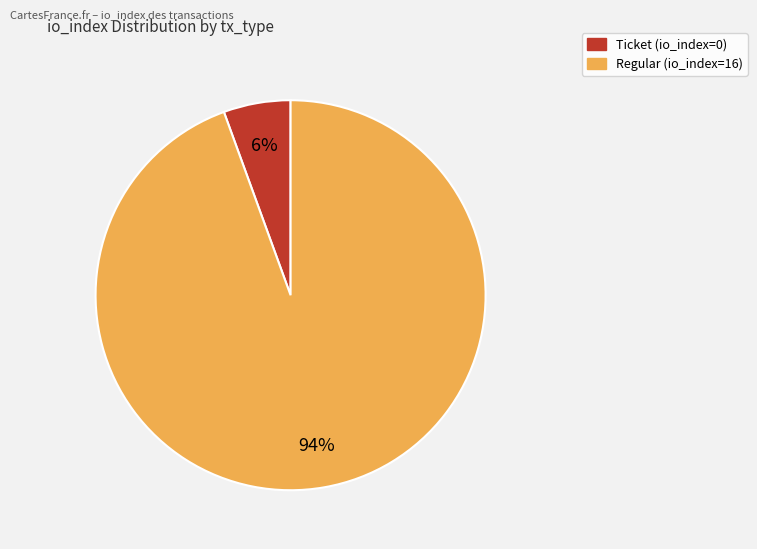

How many segments does this pie chart have?

2